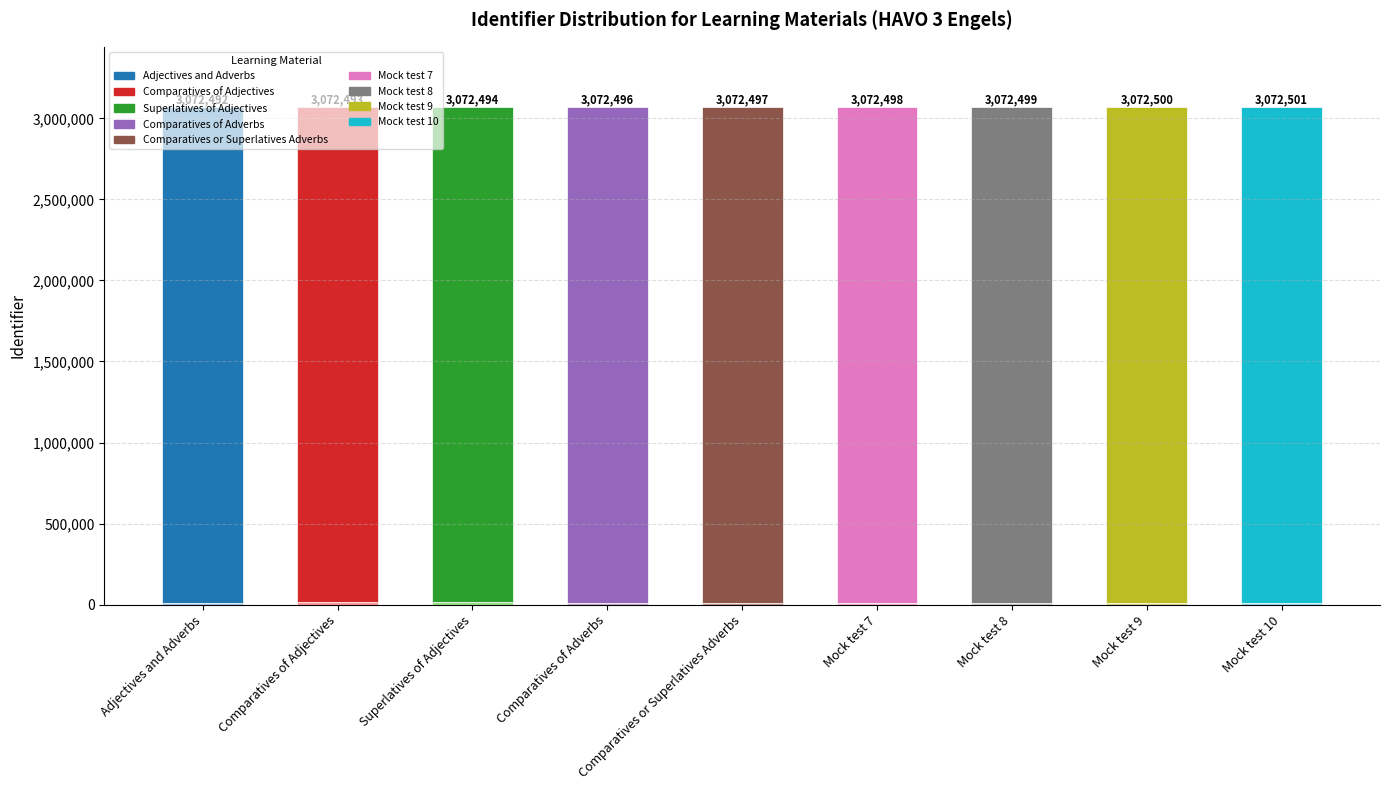

At which category is the sum across all series the highest?

Mock test 10